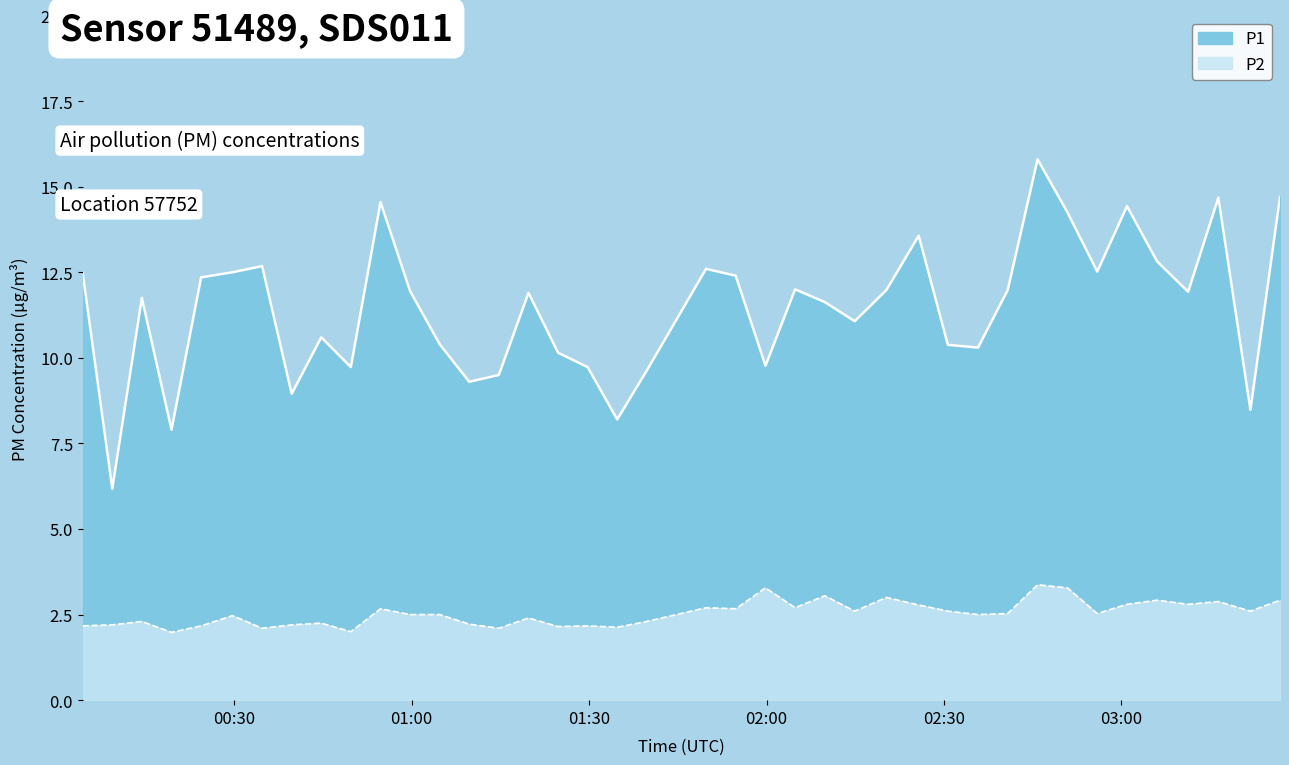

Where is P1 nearest to the value 10?

2023-01-15T01:24:45